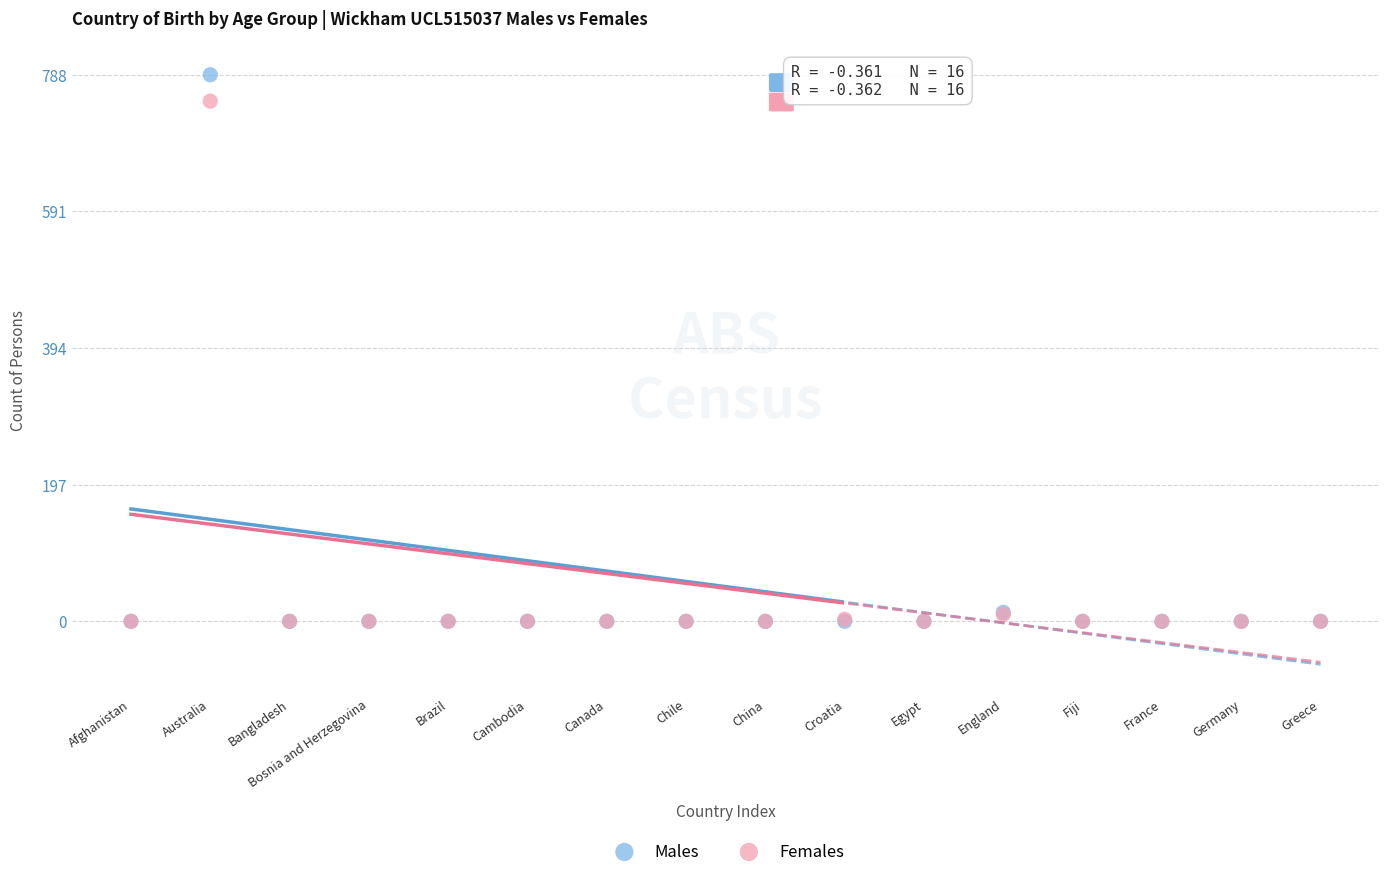

Across all series, what Y value is closest to 394?

750